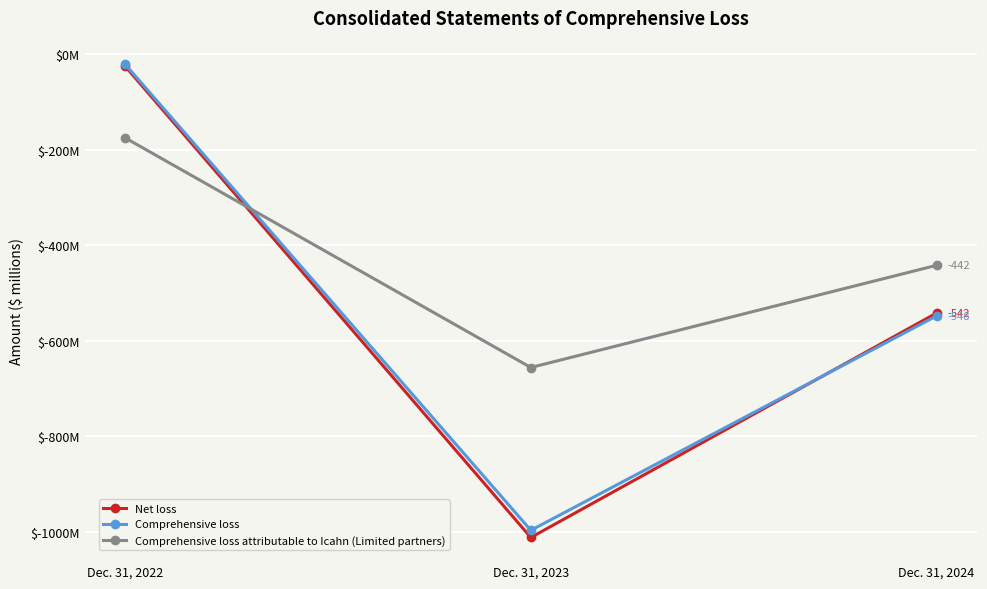

What is the value of the Net loss point at the 2nd from the left?

-1012